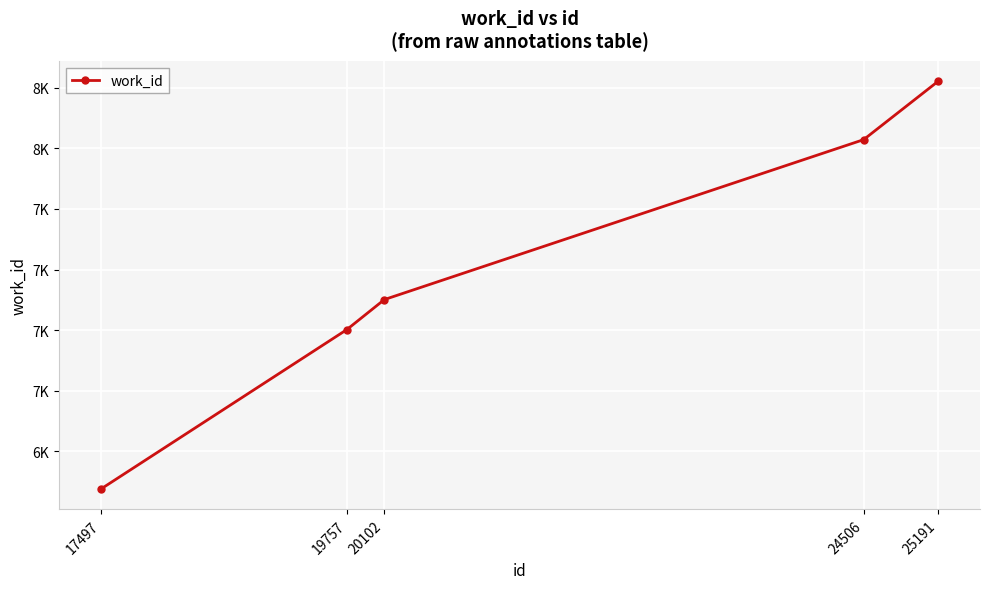

The value at 20102 is 12896. True or false?

False